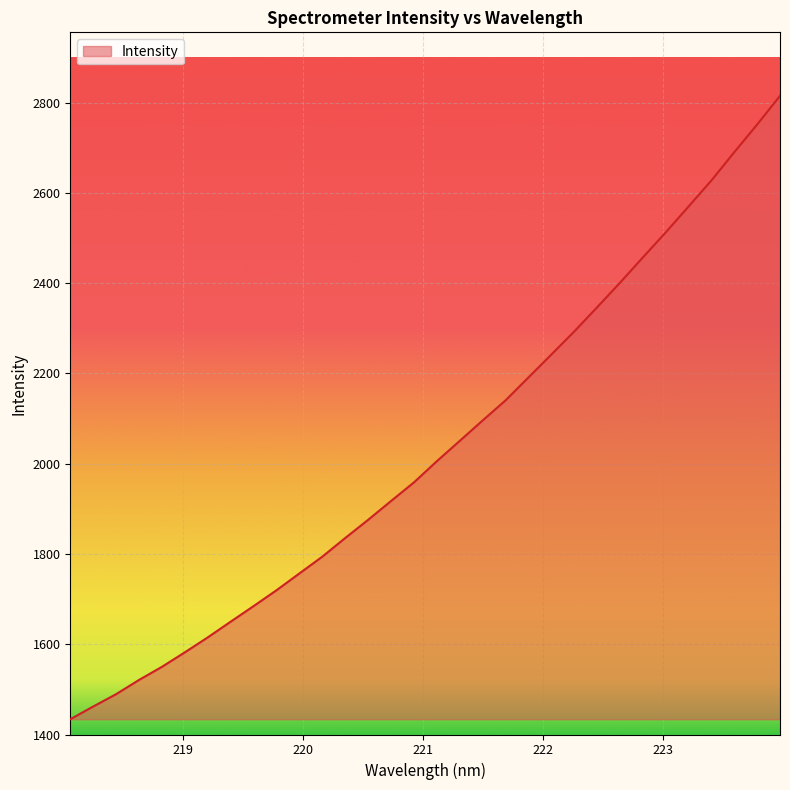

What is the difference between the maximum and minimum values?

1381.2